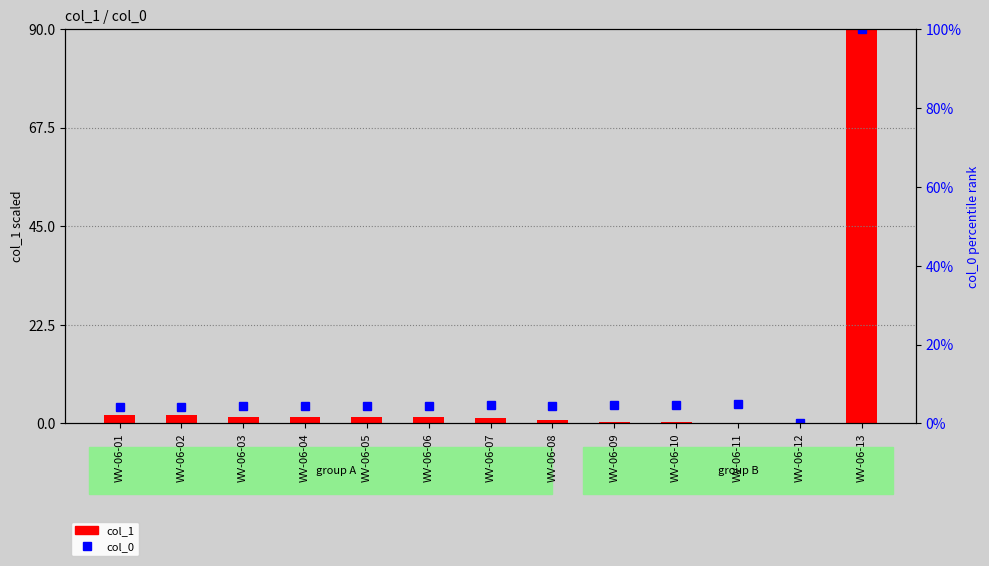

Reading left to right, list all the values displayed in this chart.

col_1: 2.0	1.9	1.5	1.6	1.4	1.4	1.1	0.8	0.3	0.4	0.2	0.0	90.0
col_0: 4.2	4.2	4.3	4.4	4.3	4.5	4.6	4.5	4.6	4.8	4.8	0.0	100.0